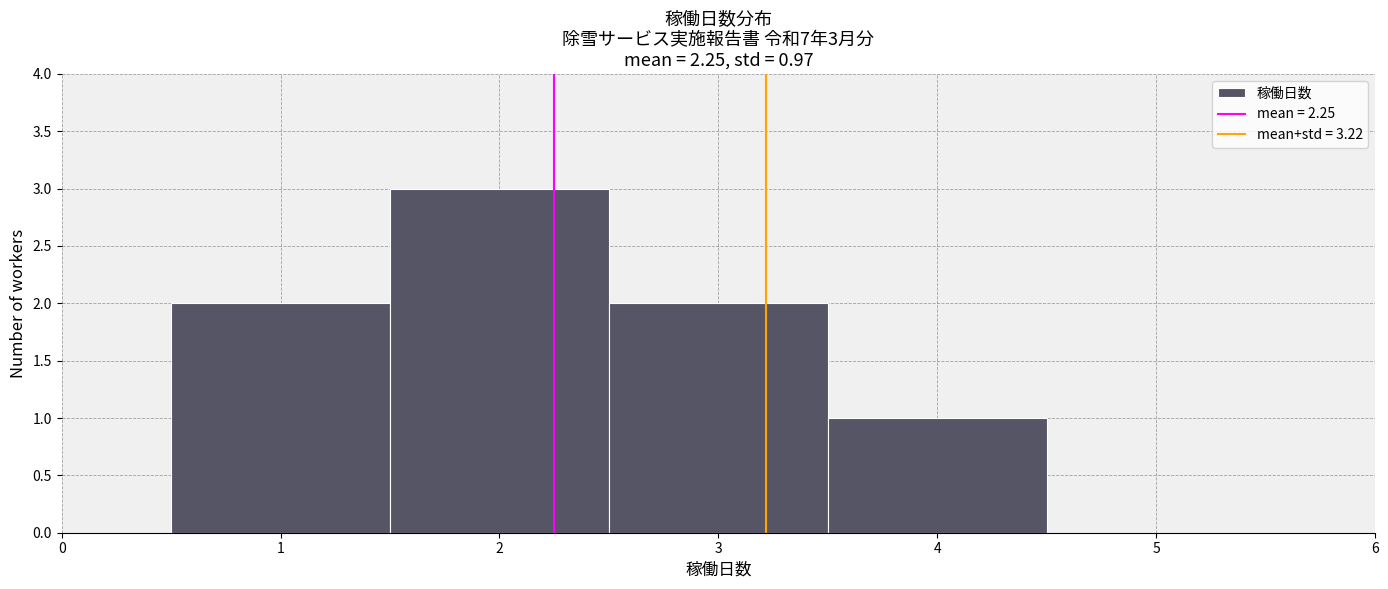

Over which range of the x-axis is the bar tallest?

1.5 to 2.5